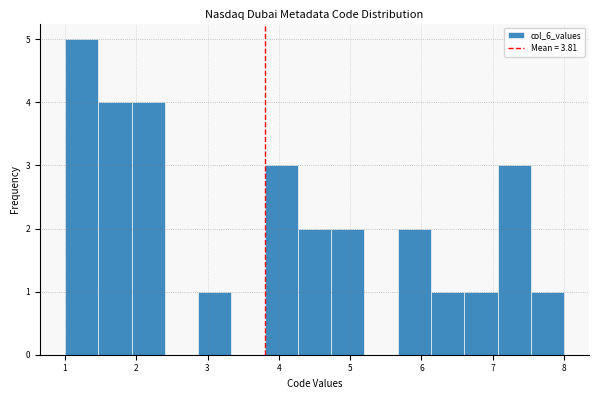

Reading left to right, list every bar in this chart as the range it spans on the x-axis followed by its height. Neither the bar edges nor the heights are printed on the chart, so give them approximately, as read against the axes.

1.0 to 1.5: 5
1.5 to 1.9: 4
1.9 to 2.4: 4
2.4 to 2.9: 0
2.9 to 3.3: 1
3.3 to 3.8: 0
3.8 to 4.3: 3
4.3 to 4.7: 2
4.7 to 5.2: 2
5.2 to 5.7: 0
5.7 to 6.1: 2
6.1 to 6.6: 1
6.6 to 7.1: 1
7.1 to 7.5: 3
7.5 to 8.0: 1